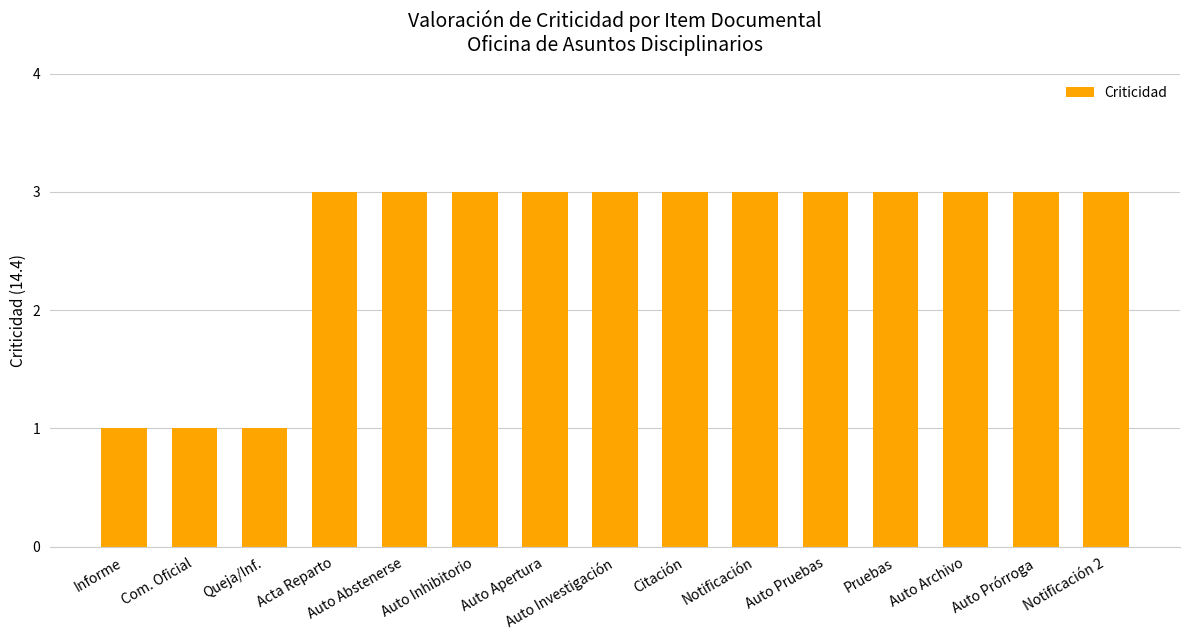

Read the value at Notificación 2.

3